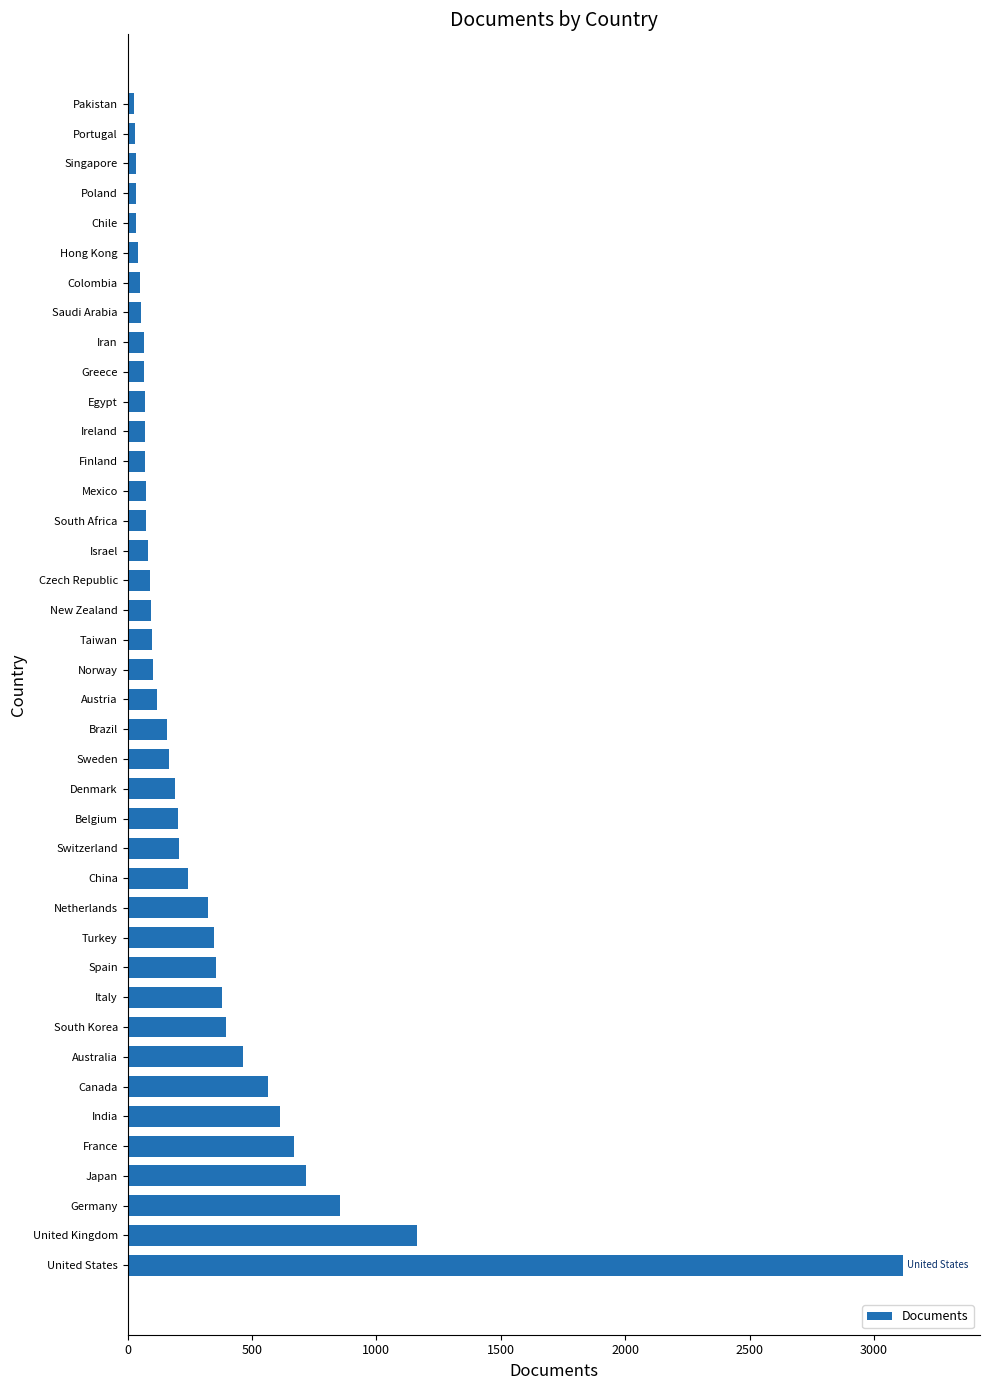

What is the maximum value shown in the chart?

3114